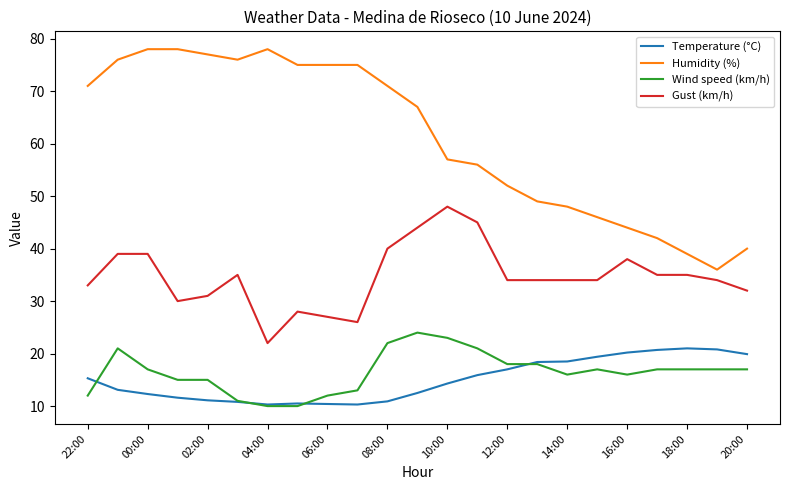

Is this an area chart (filled region under the line)?

No